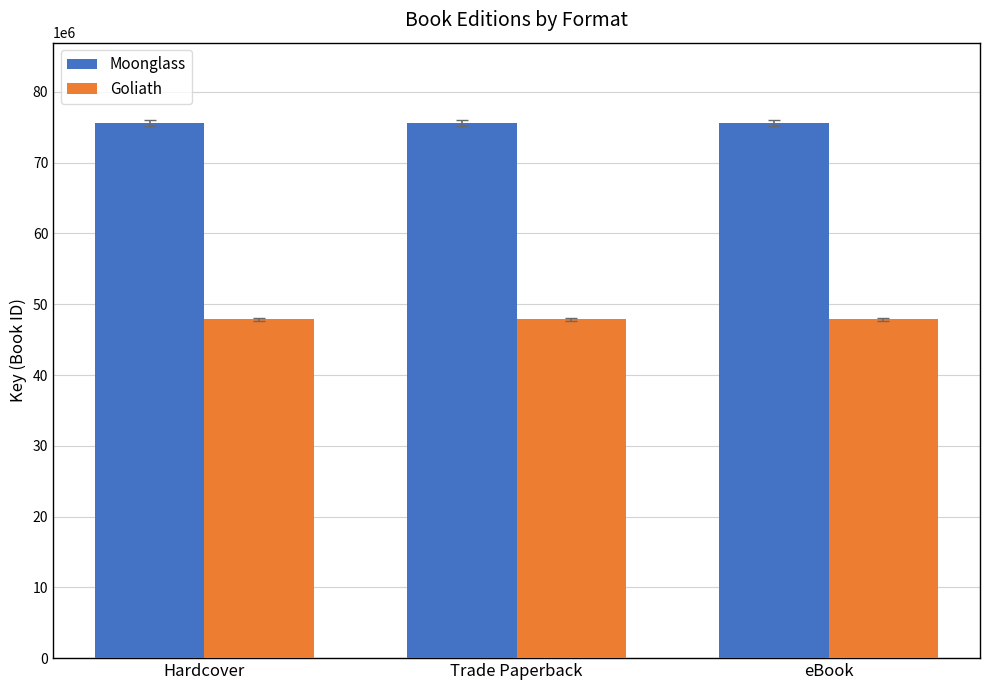

Reading right to left, extract all data points from this chart.

Moonglass: 75617608	75617608	75617608
Goliath: 47860821	47860821	47860821